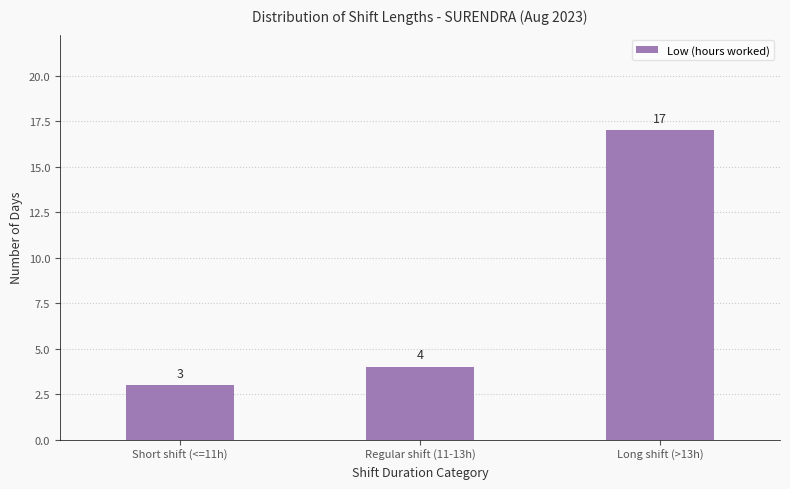

What is the sum of the values at Short shift (<=11h) and Long shift (>13h)?

20